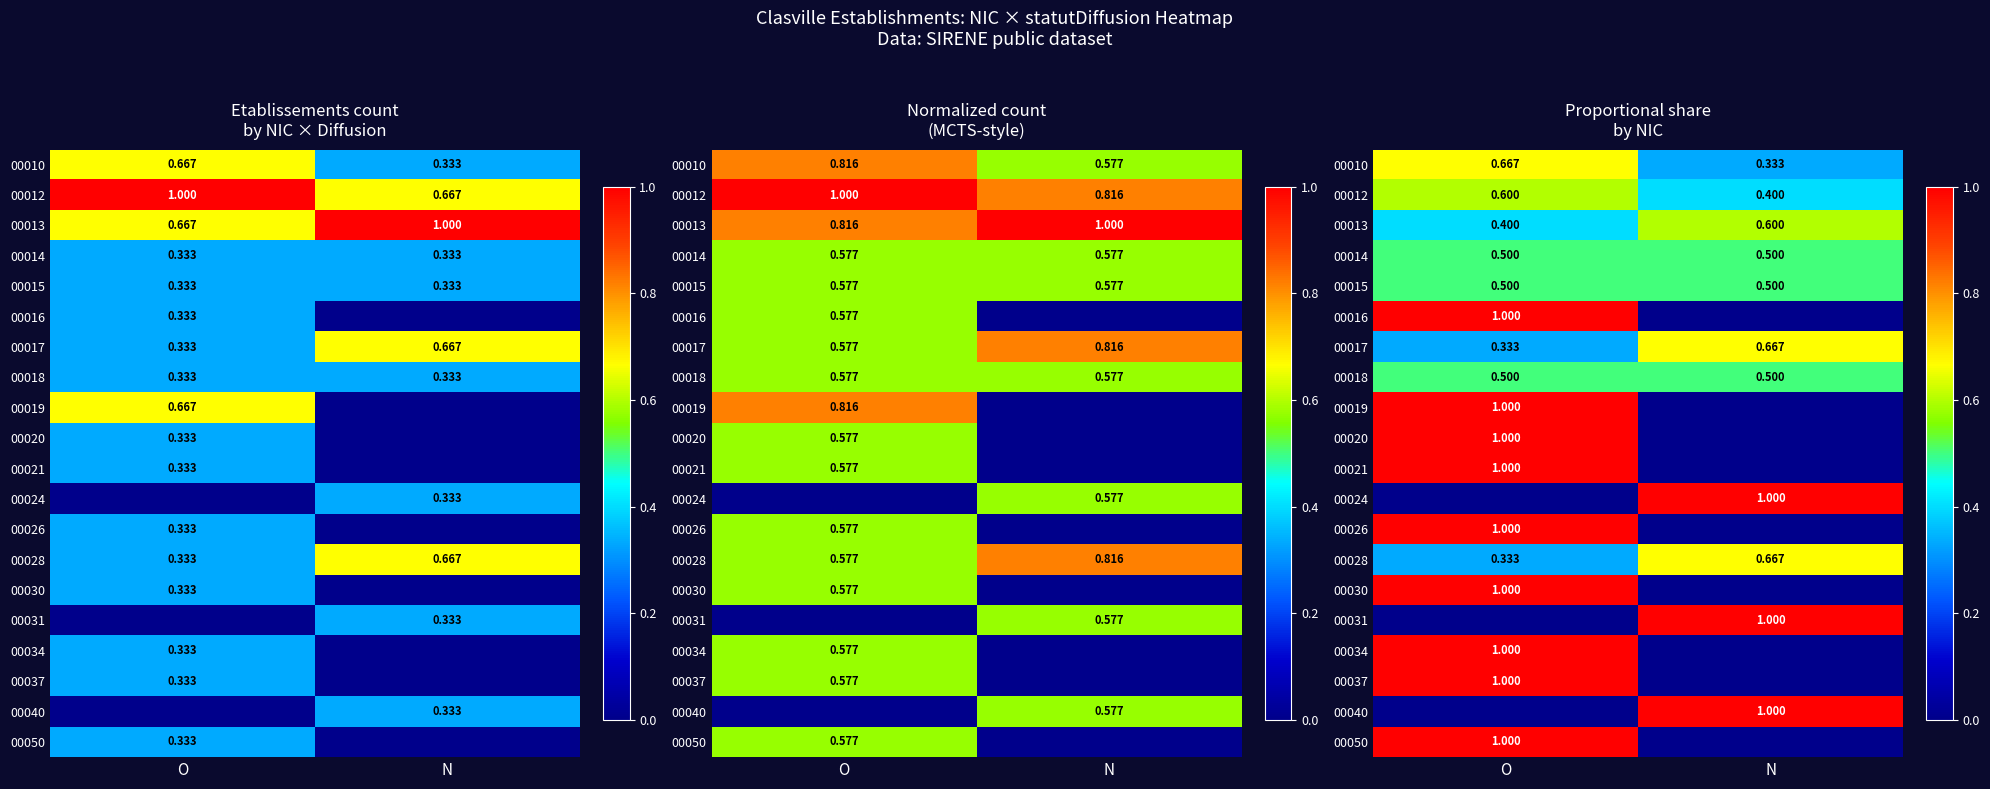

List the labels in order of 00031 value, largest first.

N, O